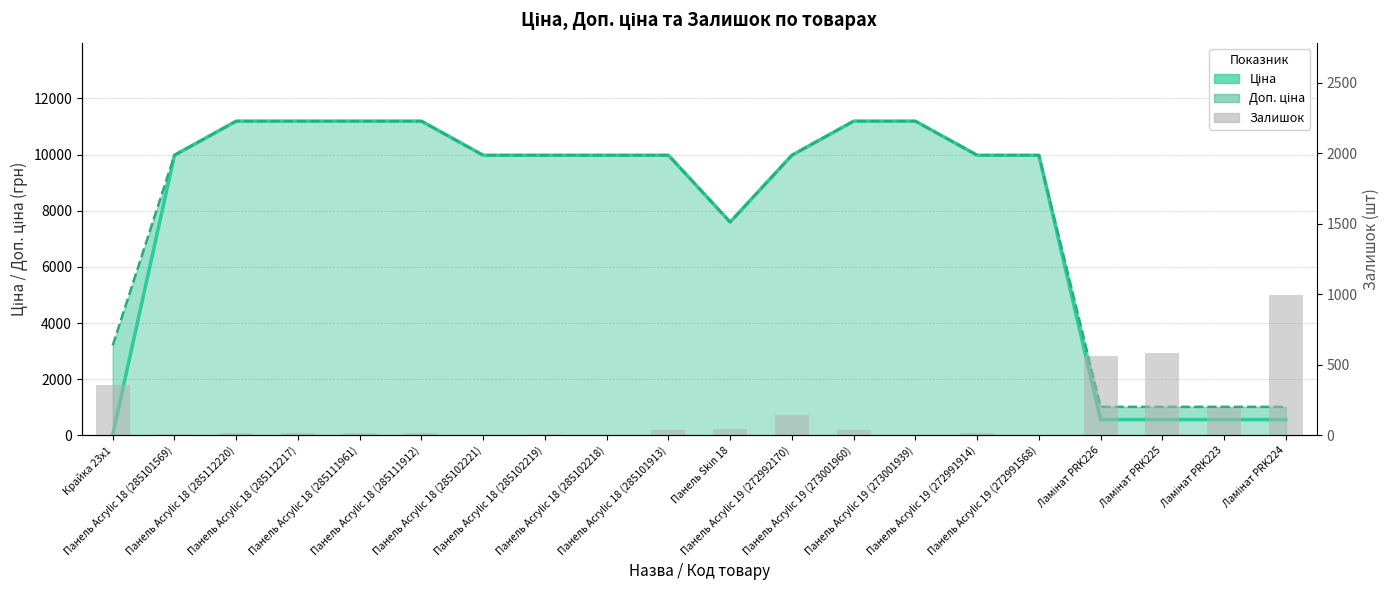

How many data points in Доп. ціна are above 9974?

14